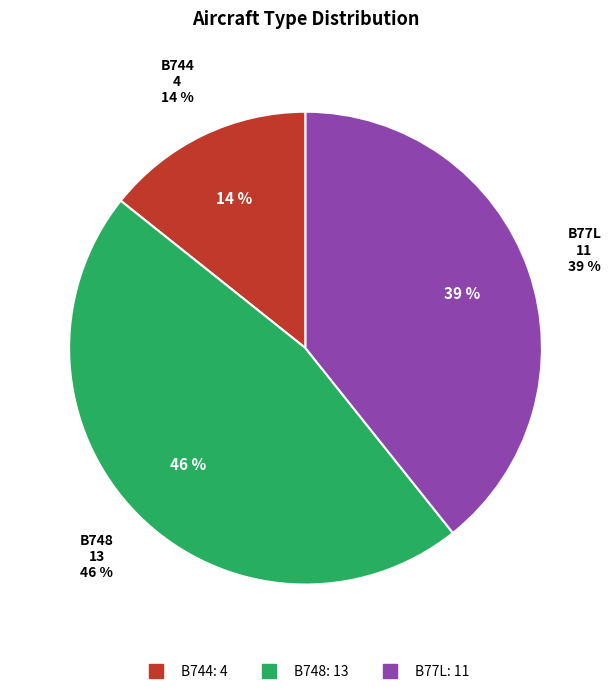

What is the change in value from B744 to B748?

+9